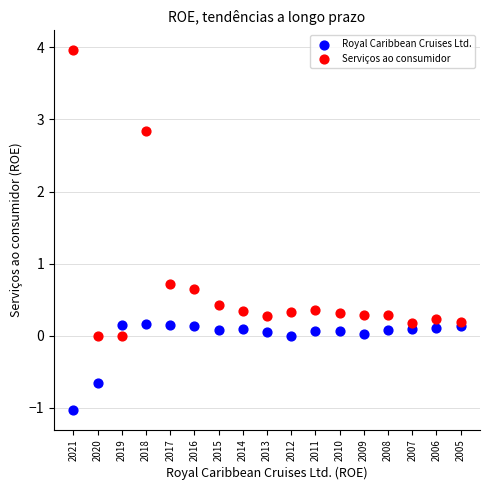

Which series reaches the minimum Y coordinate?

Royal Caribbean Cruises Ltd.